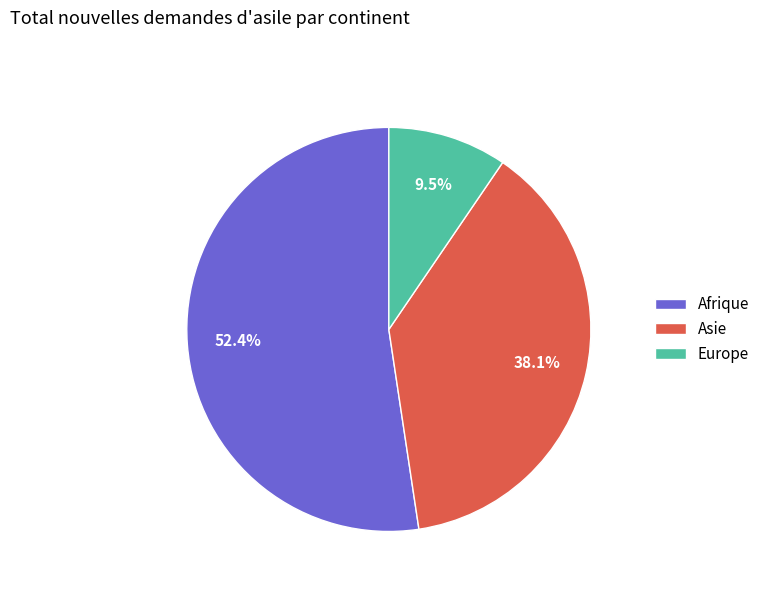

Count the number of slices in the pie.

3